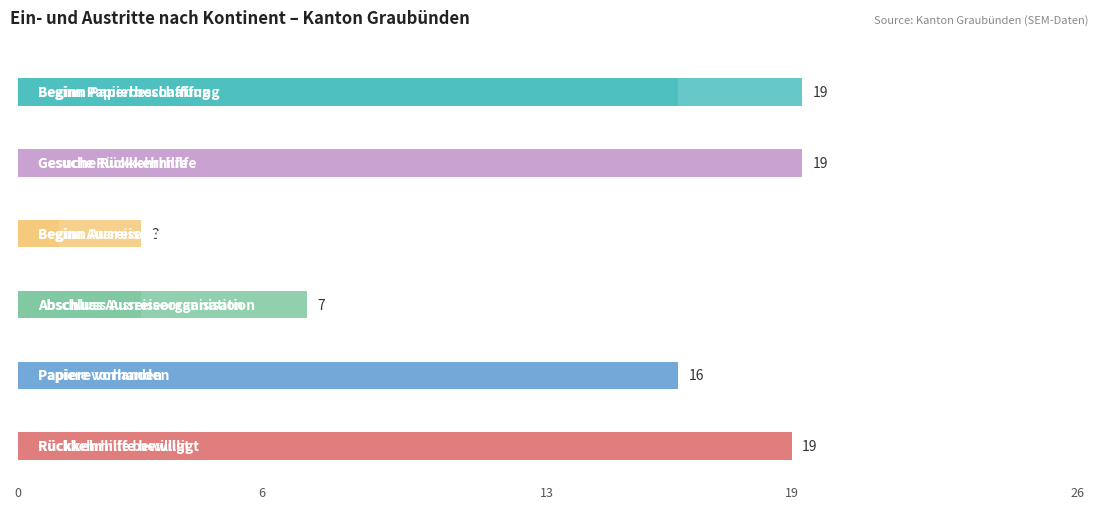

The value of Gesuche Rückkehrhilfe at Afrika is 0. True or false?

True